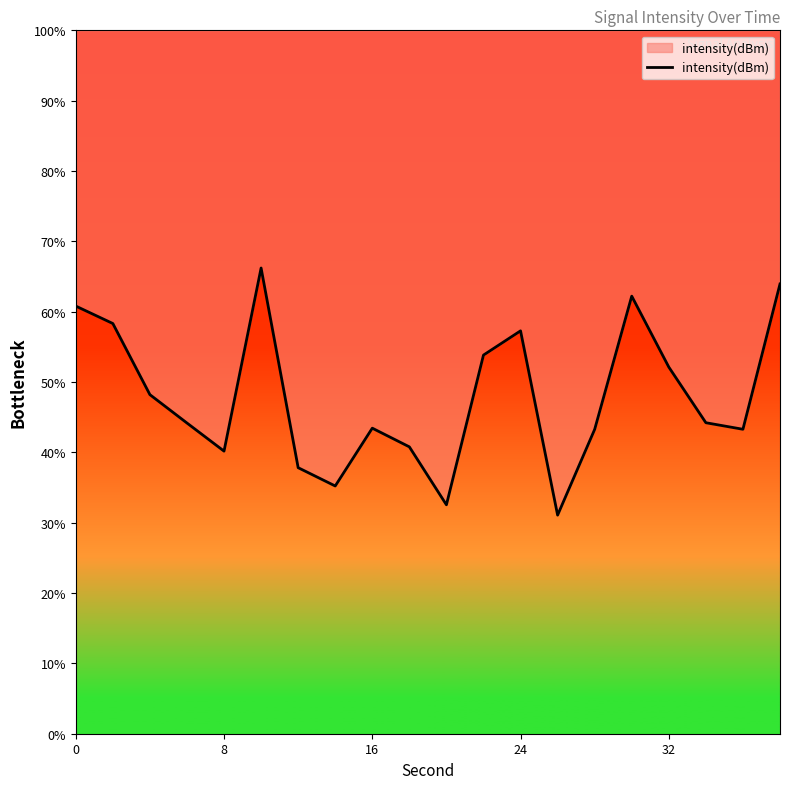

How many values exceed 44?

11